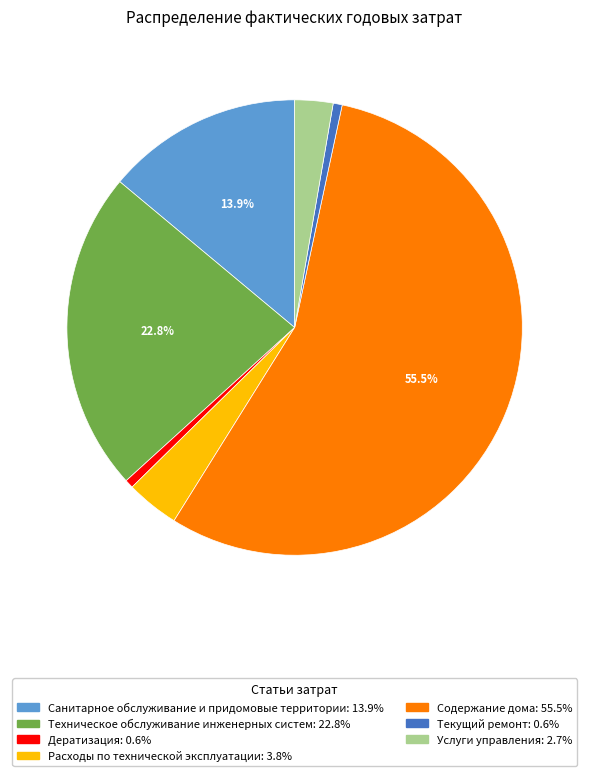

Which slice is the largest?

Содержание дома